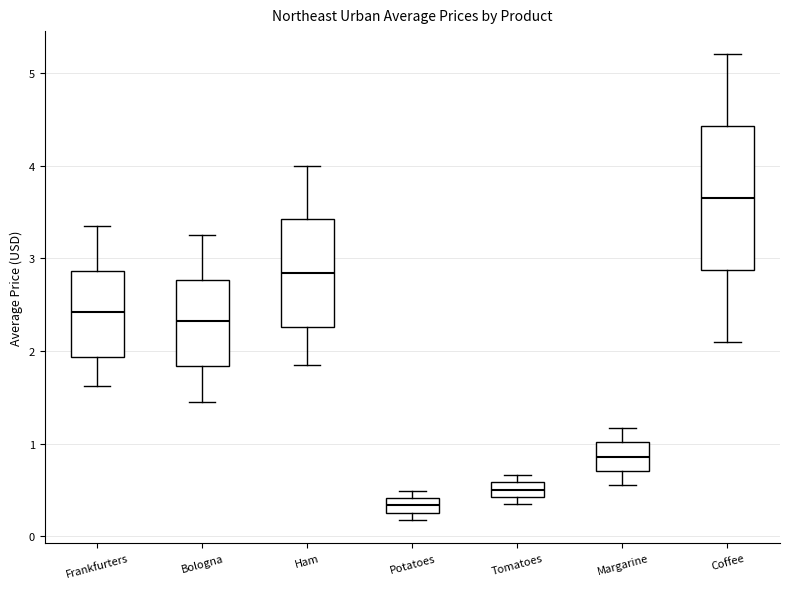

Reading left to right, read every box against the y-axis: the position of its median line, the range the box covers, and the ends of its whiskers. The values are not printed on the chart, so give them approximately, as read against the axis.

Frankfurters: median 2.4, box 1.9 to 2.9, whiskers 1.6 to 3.4
Bologna: median 2.3, box 1.8 to 2.8, whiskers 1.5 to 3.3
Ham: median 2.8, box 2.3 to 3.4, whiskers 1.9 to 4.0
Potatoes: median 0.3 (inside the box), box 0.3 to 0.4, whiskers 0.2 to 0.5
Tomatoes: median 0.5, box 0.4 to 0.6, whiskers 0.4 (just below the box's lower edge) to 0.7
Margarine: median 0.9, box 0.7 to 1.0, whiskers 0.6 to 1.2
Coffee: median 3.7, box 2.9 to 4.4, whiskers 2.1 to 5.2